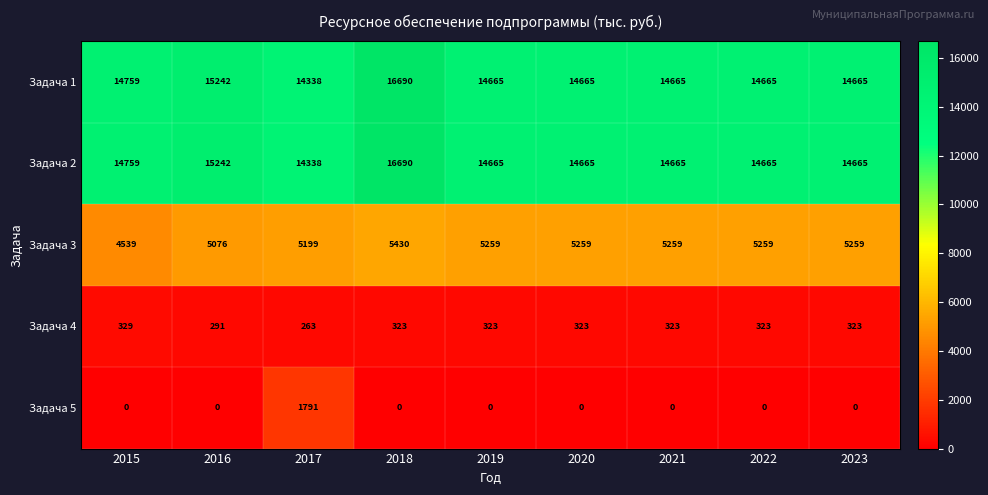

The Задача 1 series shows 22748 at 2020. True or false?

False